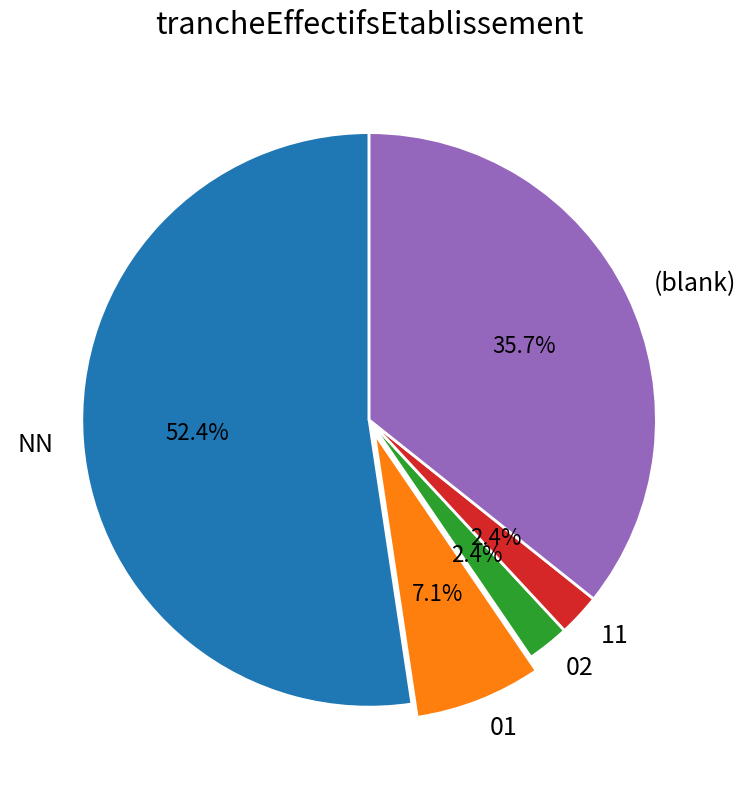

Which has a higher value, NN or 02?

NN